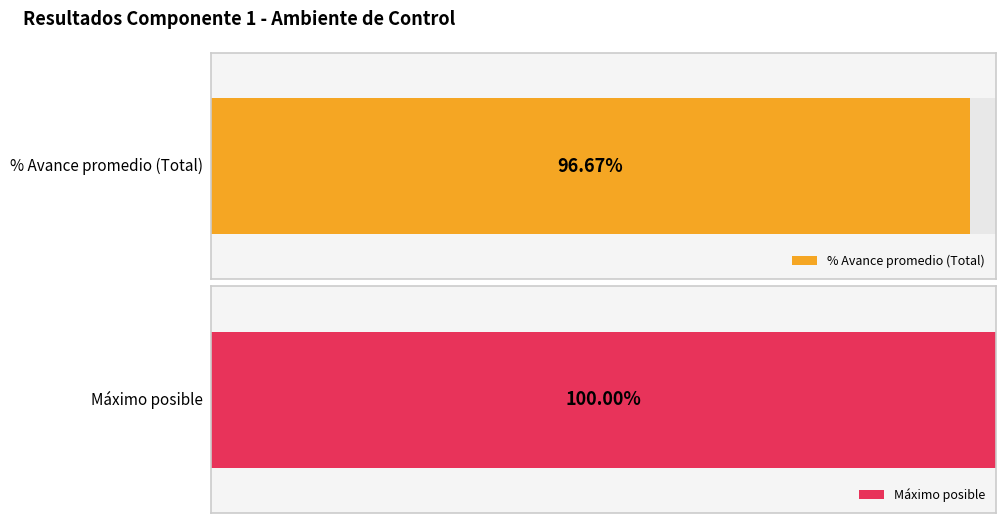

The value at 101 is 0.4. True or false?

False